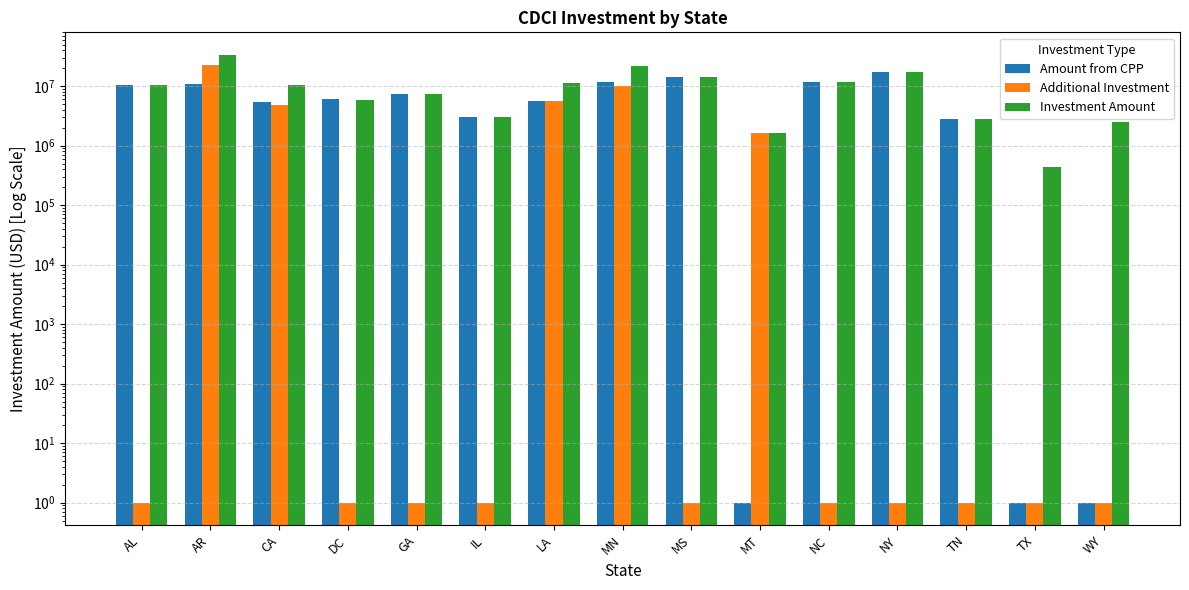

How many values in the Amount from CPP series exceed 6000000?

7